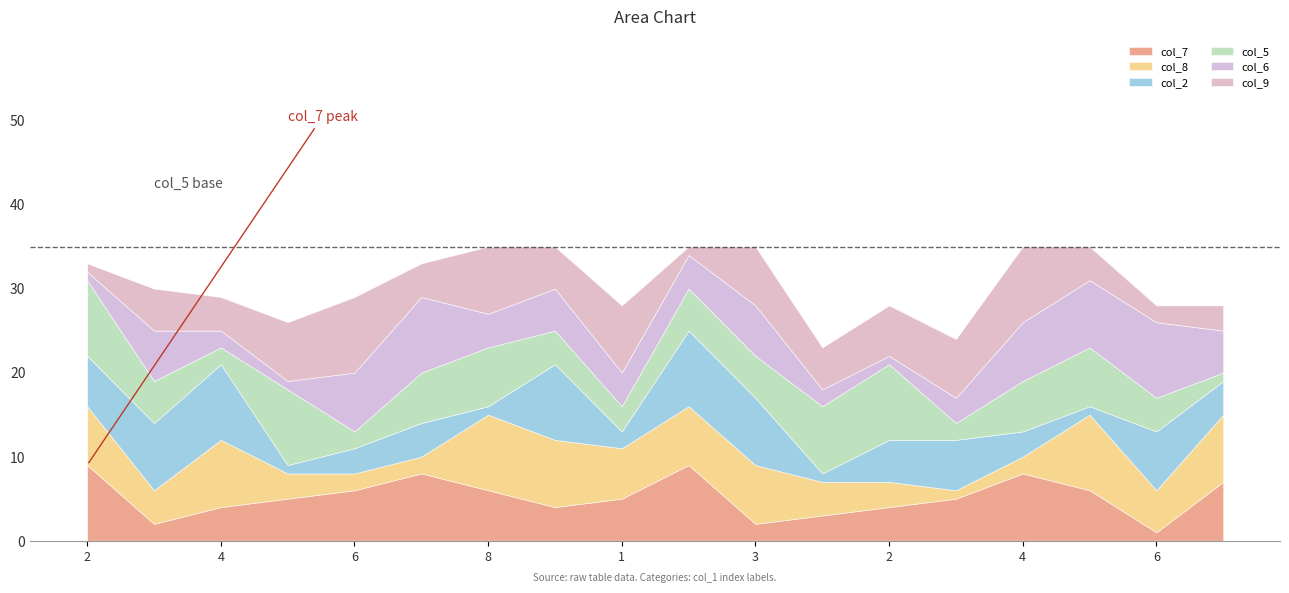

Where is the first local minimum for col_5?

4